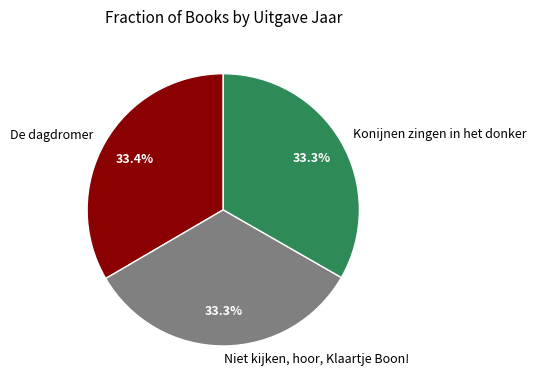

The Konijnen zingen in het donker slice represents 48% of the pie. True or false?

False